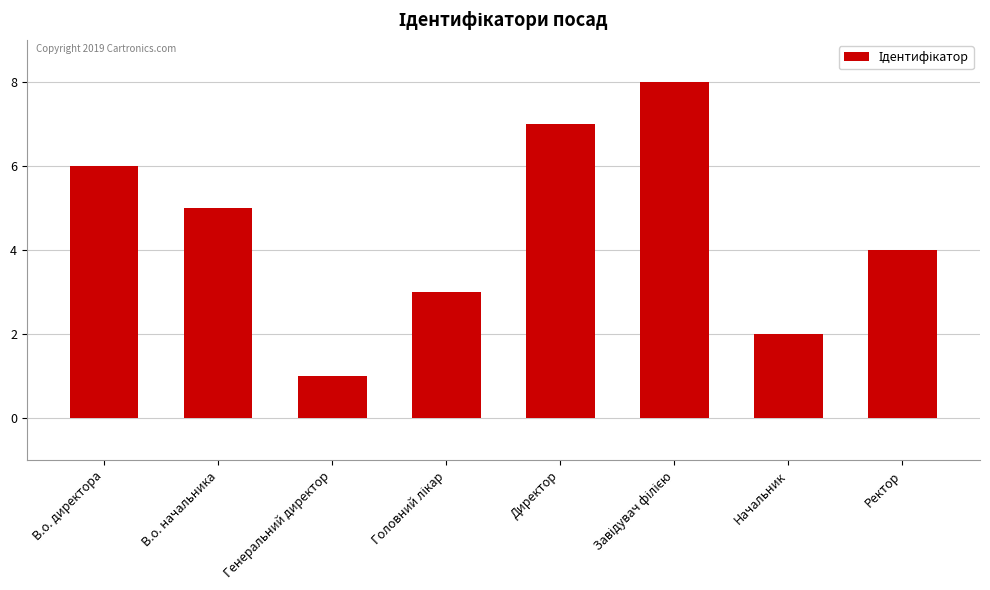

What is the difference between the maximum and minimum values?

7